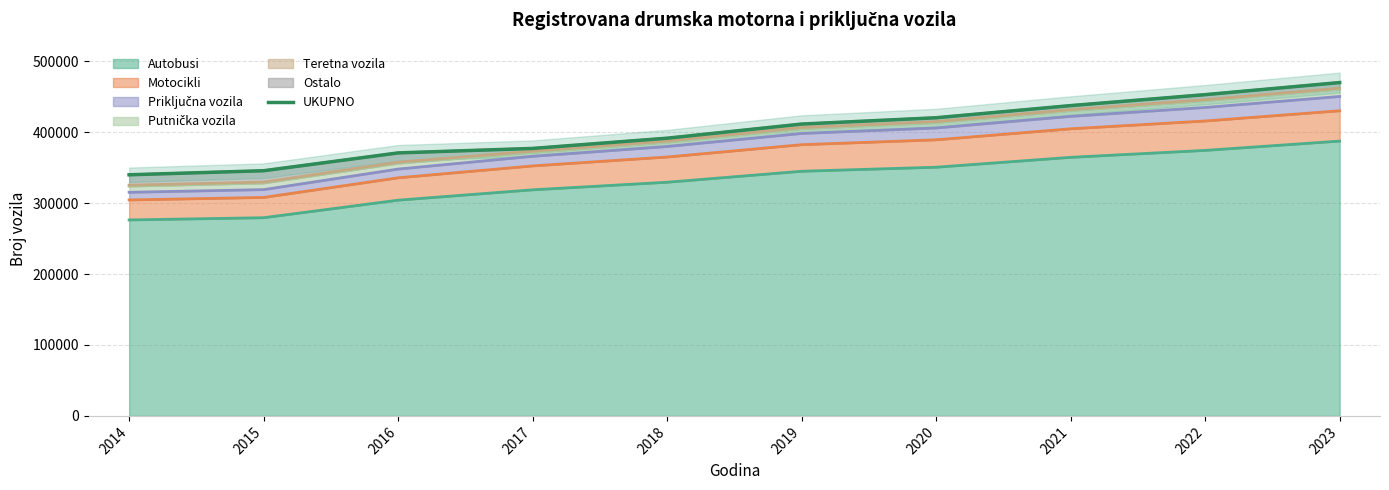

What is the average value?

401698